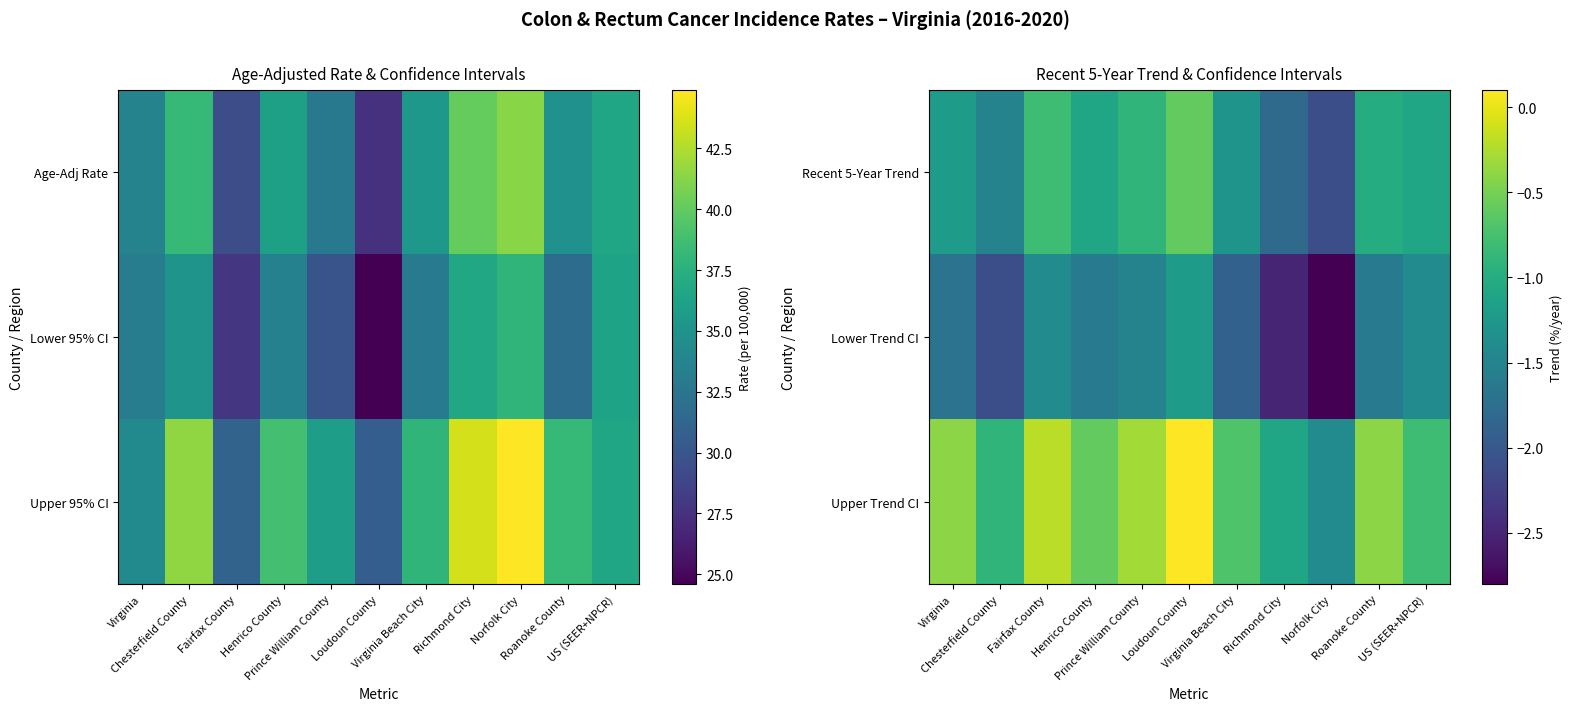

The value of Upper Trend CI at Fairfax County is -0.2. True or false?

True